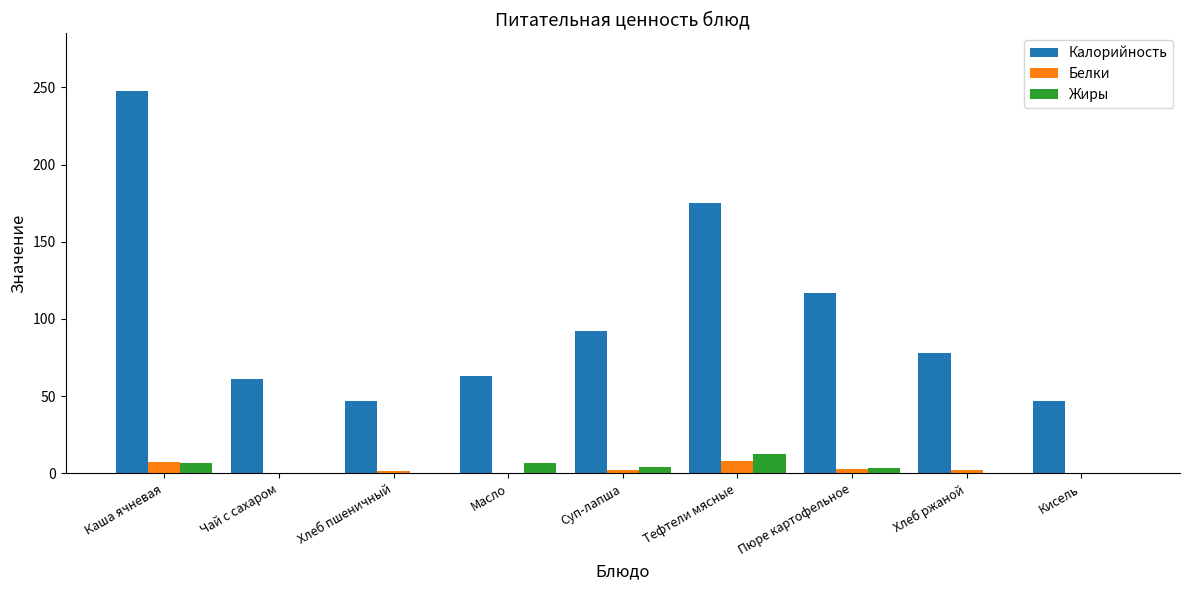

How many distinct data groups are displayed?

3